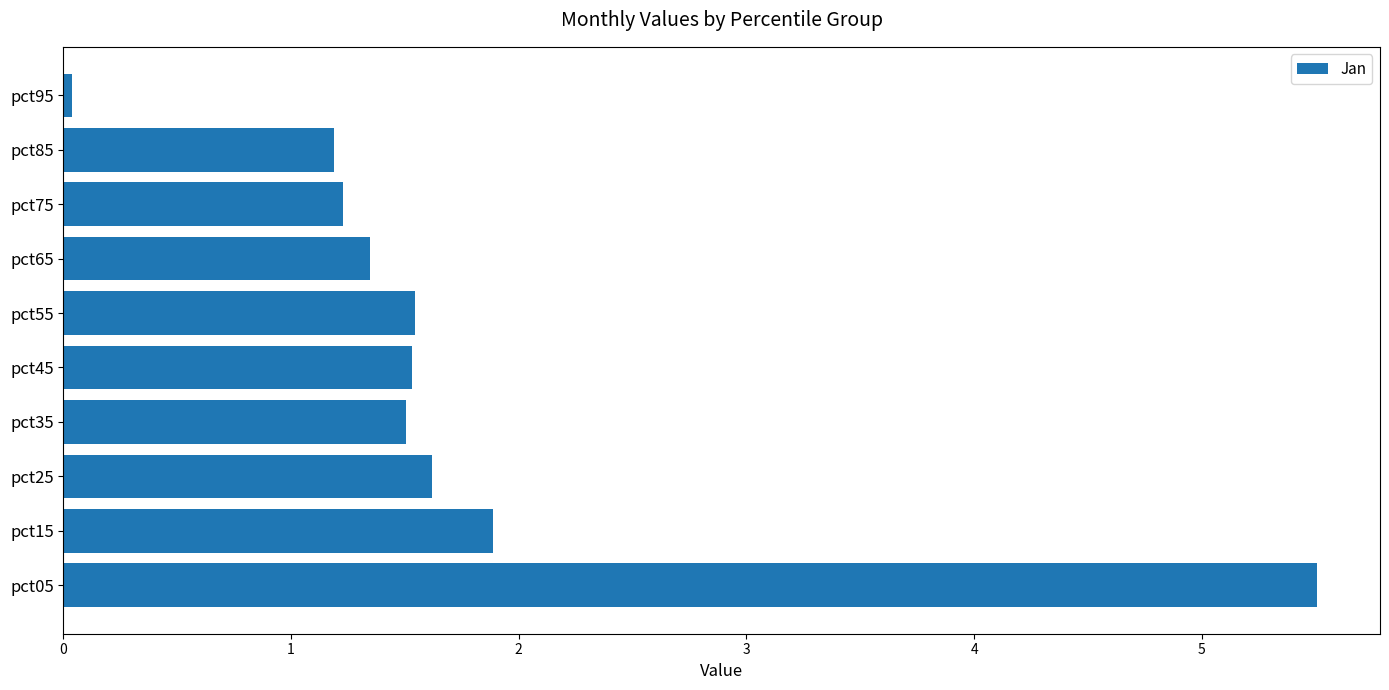

The value at pct35 is 1.5. True or false?

True